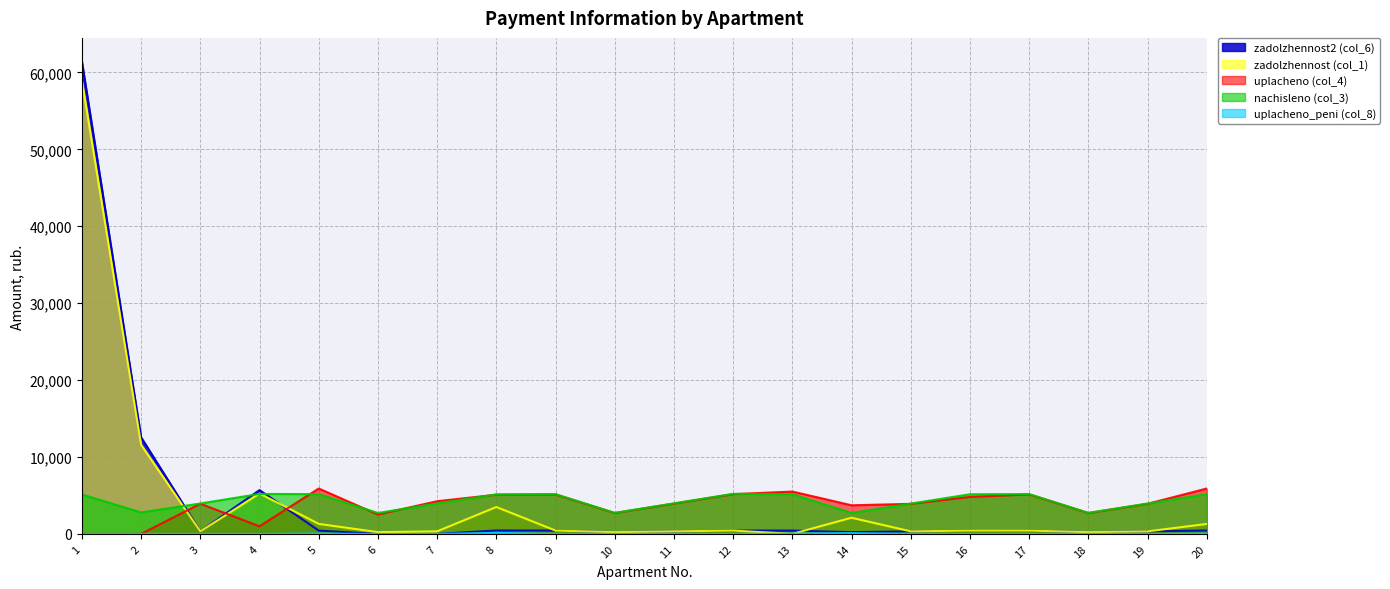

How many values in the zadolzhennost2 (col_6) series are below 430?

10